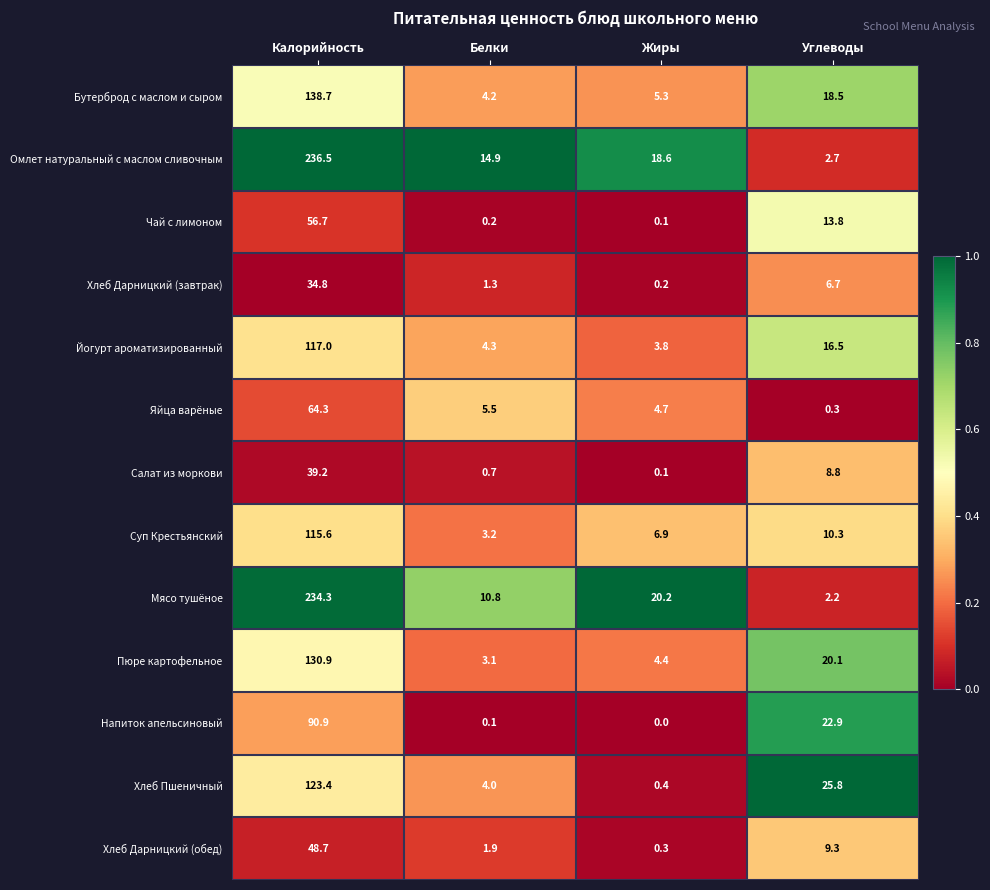

Which series has the largest range (max minus min)?

Омлет натуральный с маслом сливочным